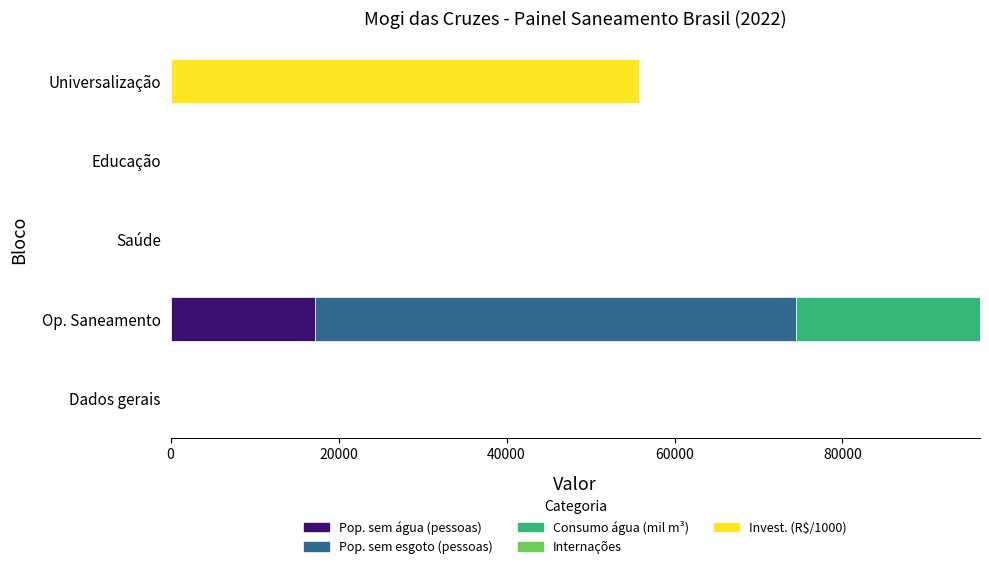

At which label does Pop. sem água (pessoas) reach its peak?

Op. Saneamento